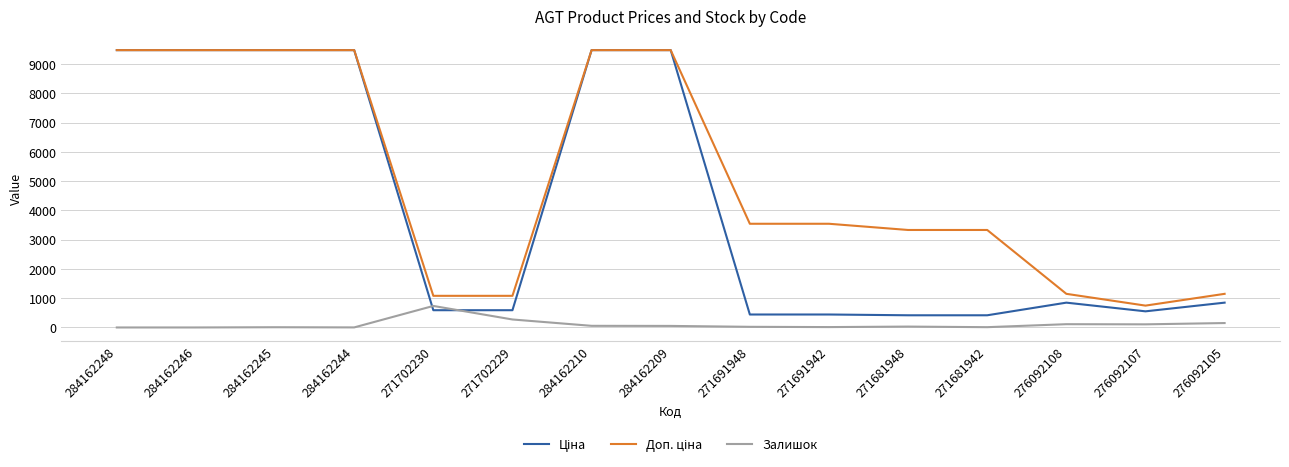

What position from the right is 276092108?

3